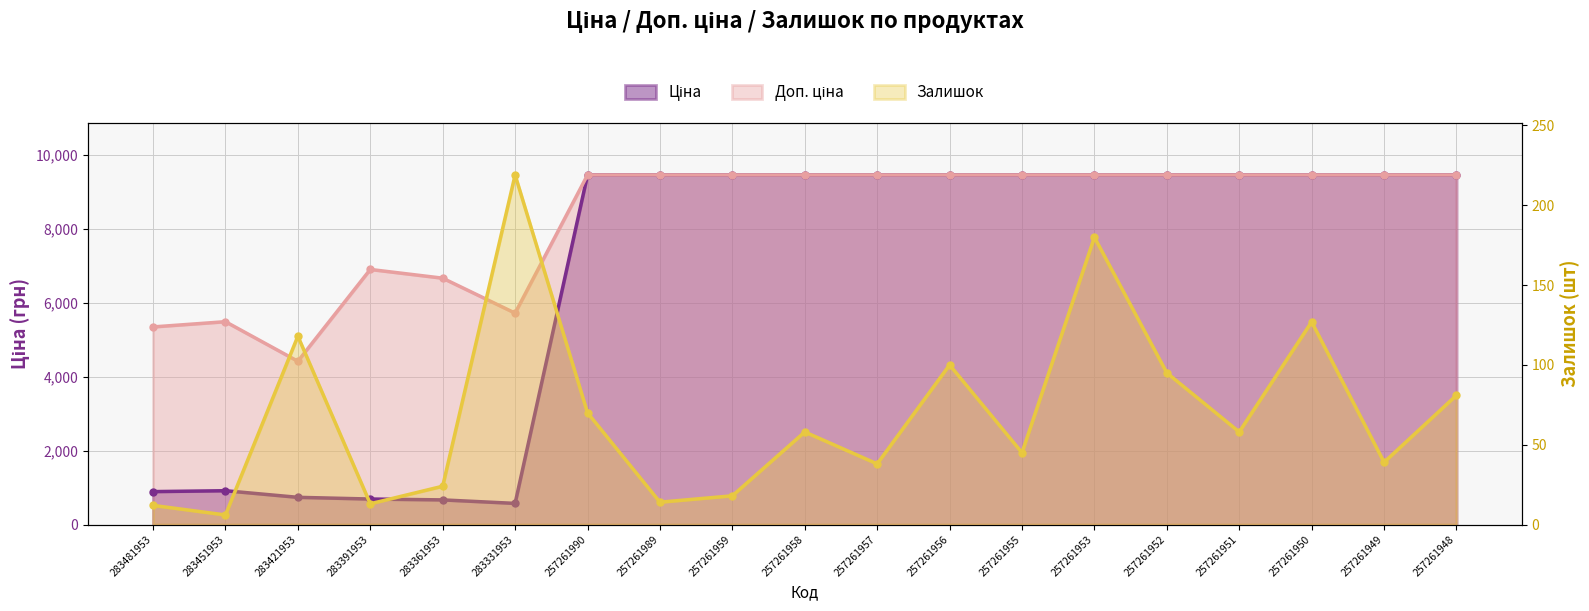

What are all the series names shown in the legend?

Ціна, Доп. ціна, Залишок